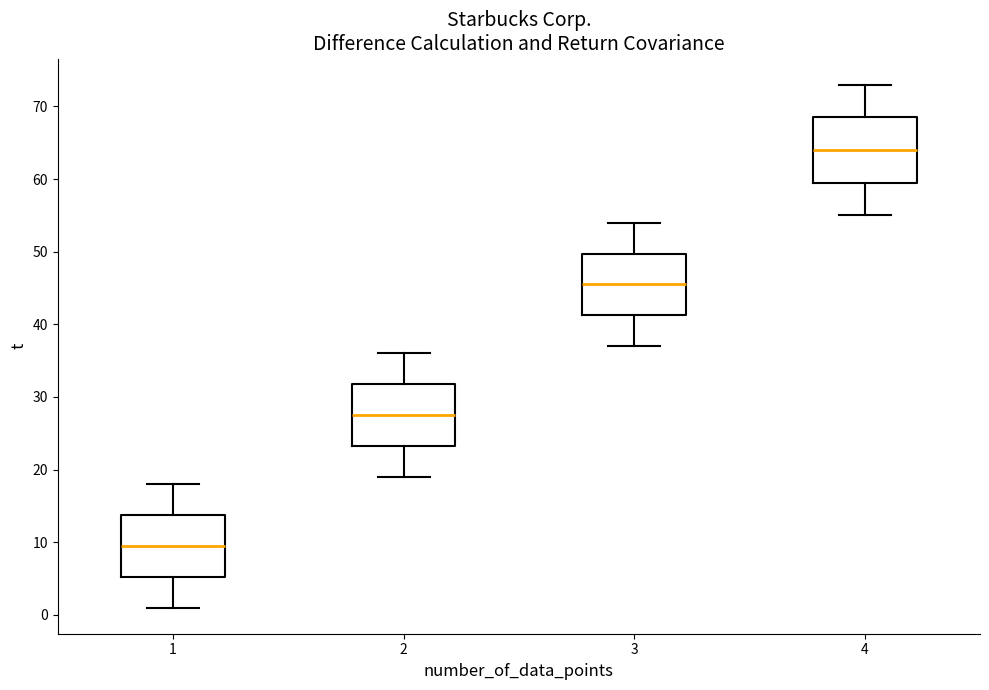

Reading left to right, read every box against the y-axis: the position of its median line, the range the box covers, and the ends of its whiskers. The values are not printed on the chart, so give them approximately, as read against the axis.

1: median 10, box 5 to 14, whiskers 1 to 18
2: median 28, box 23 to 32, whiskers 19 to 36
3: median 46, box 41 to 50, whiskers 37 to 54
4: median 64, box 60 to 69, whiskers 55 to 73